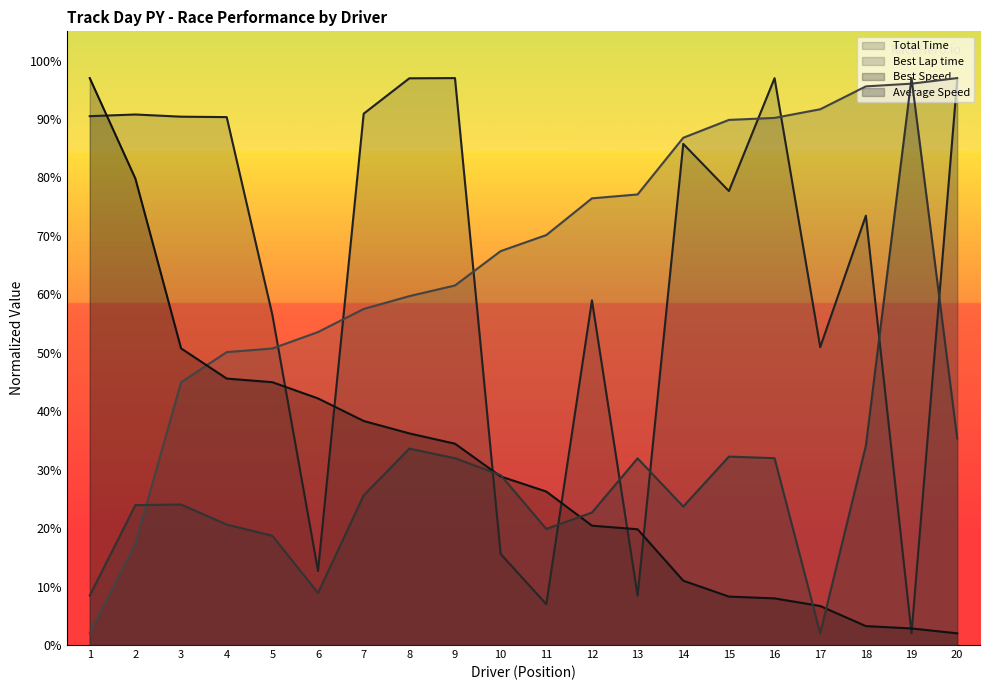

How many categories are shown in the chart?

20